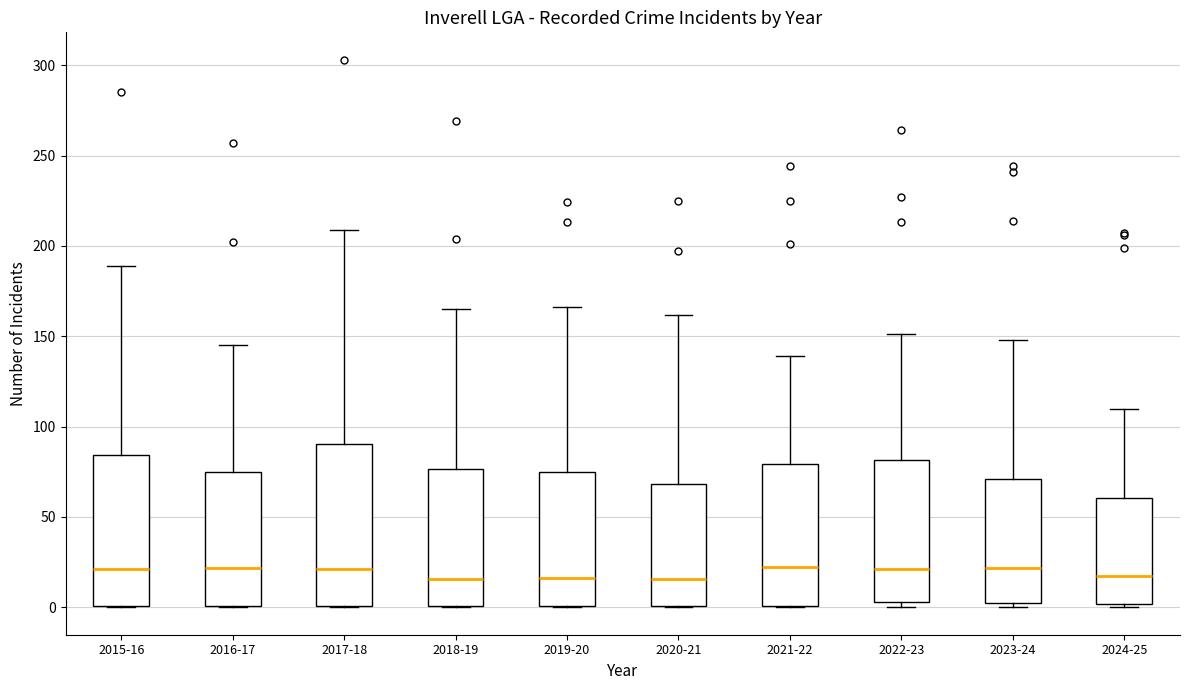

Reading left to right, transcribe this box plot: for each box, give where its median line is, the range the box spans, and where its two whiskers end, as read against the y-axis. The values are not printed on the chart, so give them approximately, as read against the axis.

2015-16: median 20, box 0 to 85, whiskers 0 to 190
2016-17: median 20, box 0 to 75, whiskers 0 to 145
2017-18: median 20, box 0 to 90, whiskers 0 to 210
2018-19: median 15, box 0 to 75, whiskers 0 to 165
2019-20: median 15, box 0 to 75, whiskers 0 to 165
2020-21: median 15, box 0 to 70, whiskers 0 to 160
2021-22: median 25, box 0 to 80, whiskers 0 to 140
2022-23: median 20, box 5 to 80, whiskers 0 to 150
2023-24: median 20, box 5 to 70, whiskers 0 to 150
2024-25: median 20, box 0 to 60, whiskers 0 (just below the box's lower edge) to 110